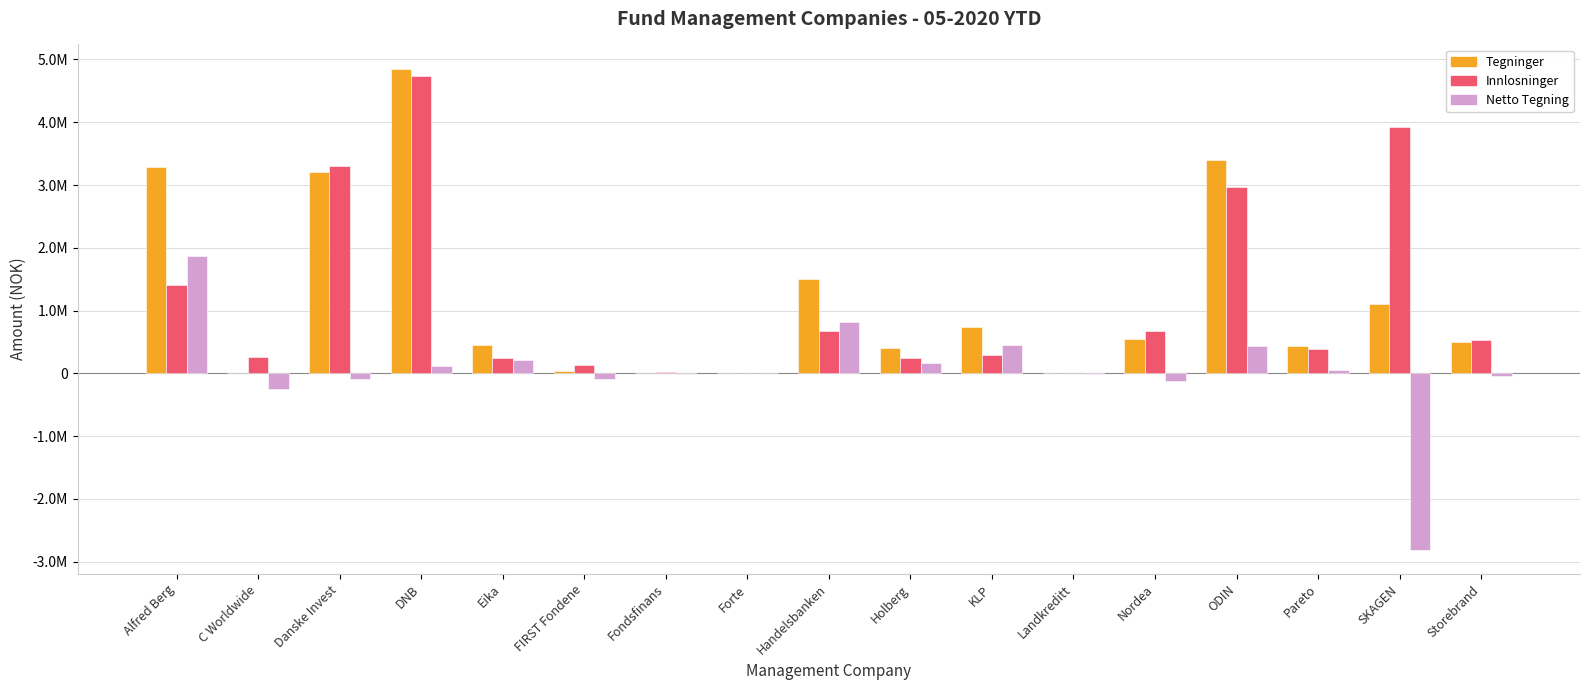

What value does the Netto Tegning series have at DNB?

112206